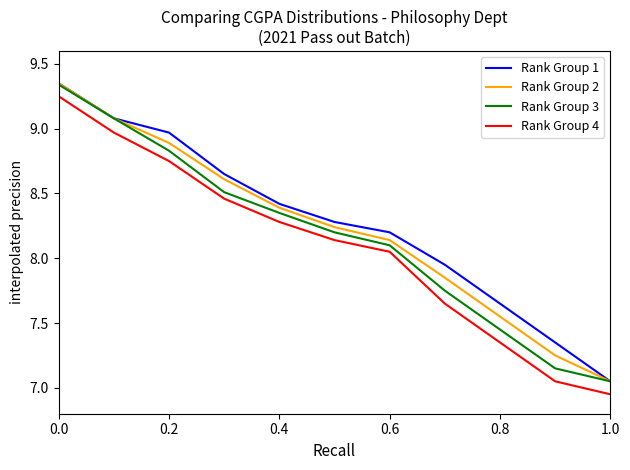

True or false: Rank Group 2 and Rank Group 4 cross at least once.

False